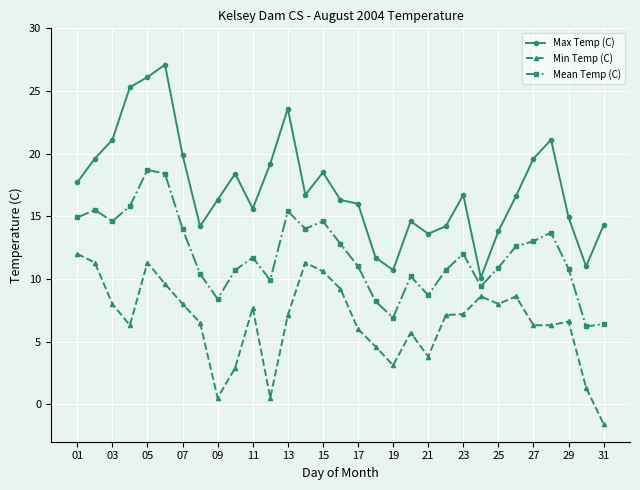

True or false: Max Temp (C) and Min Temp (C) cross at least once.

False